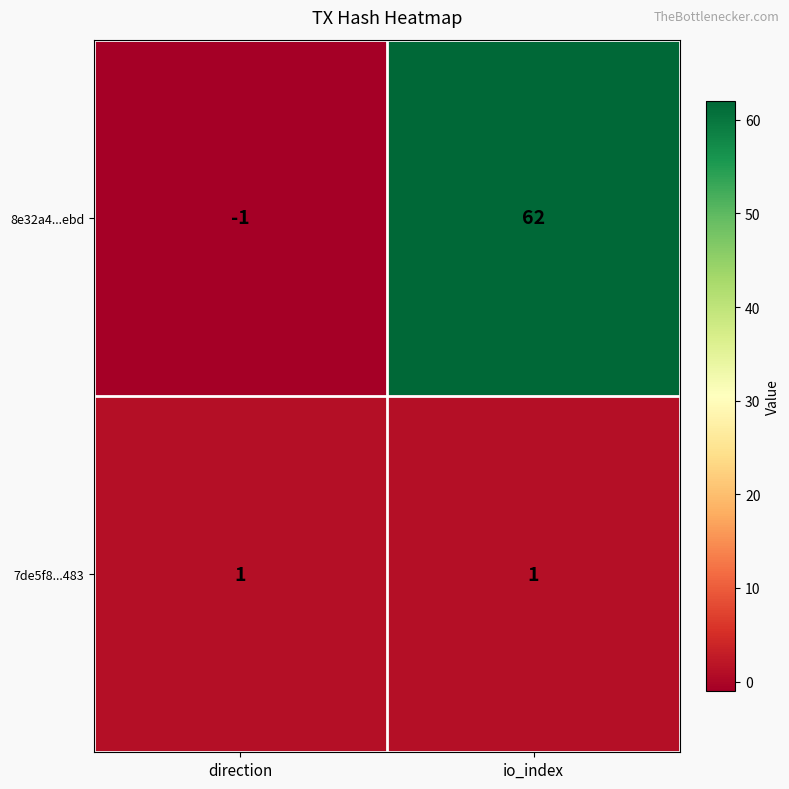

What is the smallest value displayed?

-1